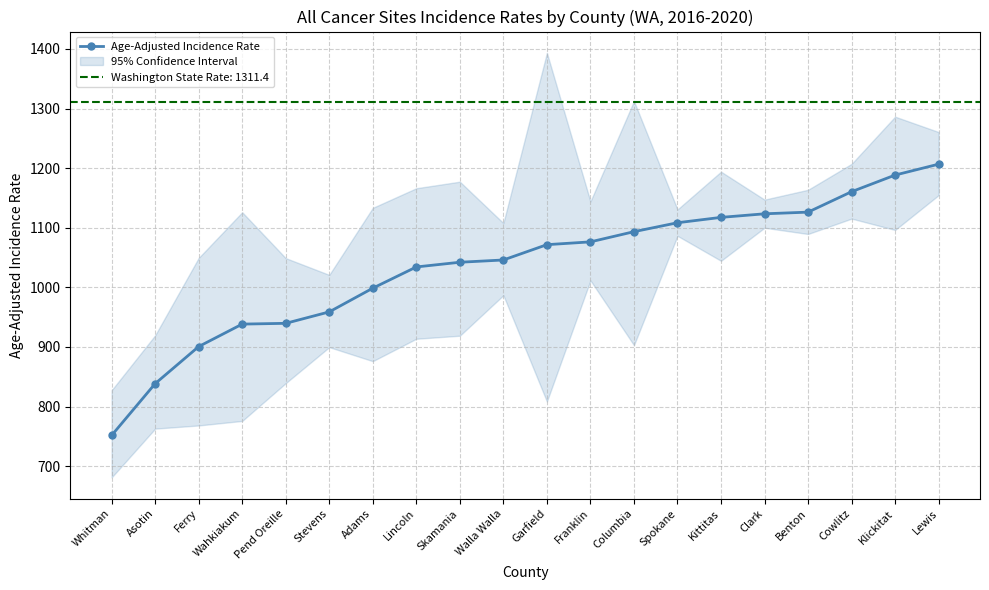

How many data points are above 1071?

10